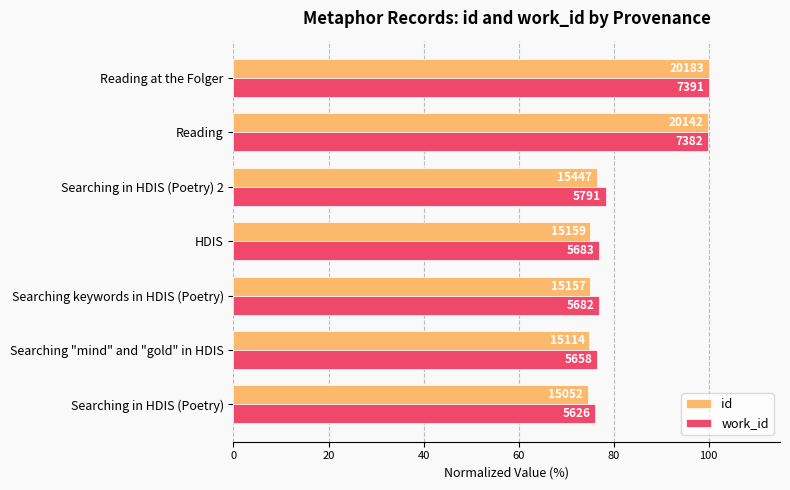

What is the maximum value shown in the chart?

100.0